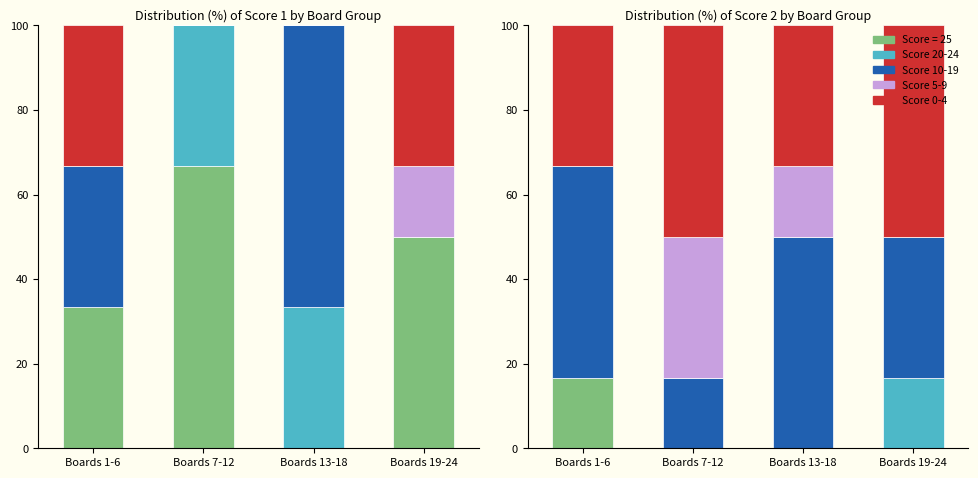

What is the label of the 4th bar from the right?

Boards 1-6